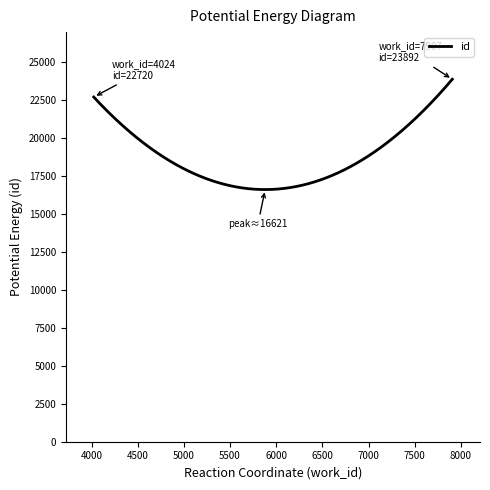

What is the sum of all values?

5662055.3